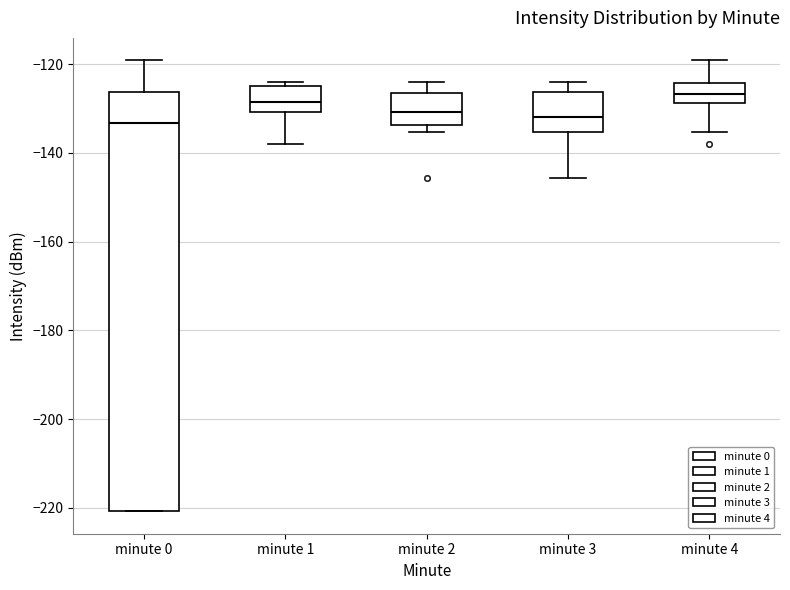

Where is the lower edge of the box for minute 1 on the y-axis? The values are not printed on the chart, so give them approximately, as read against the axis.

-130